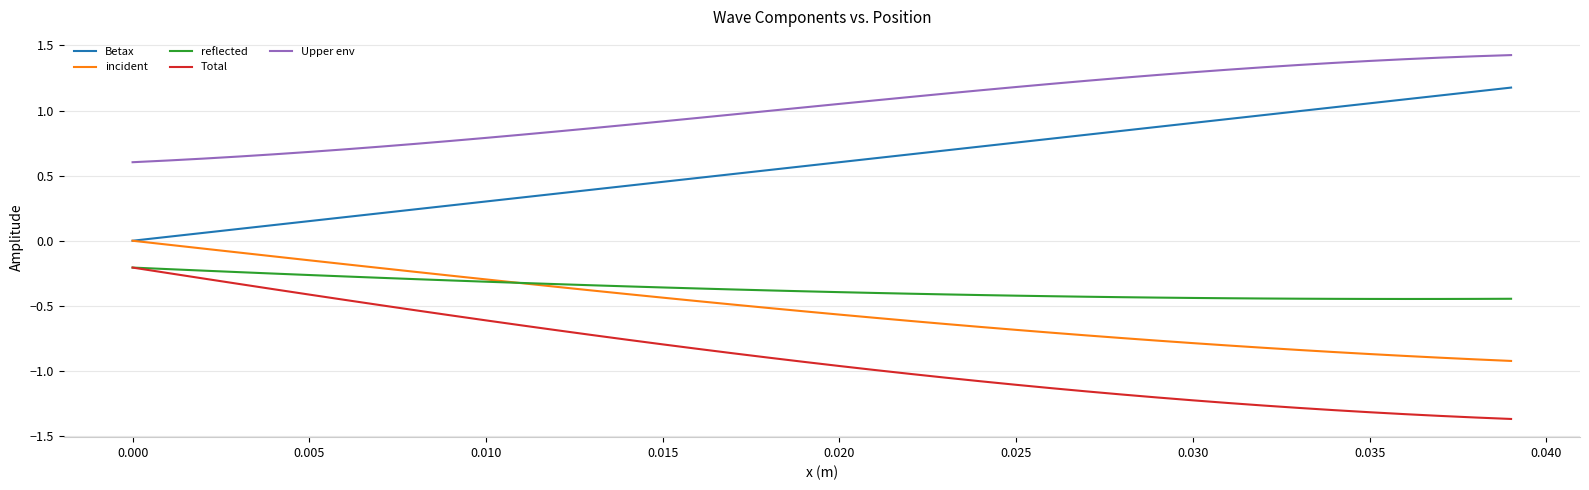

Does the chart display data point markers on the line(s)?

No